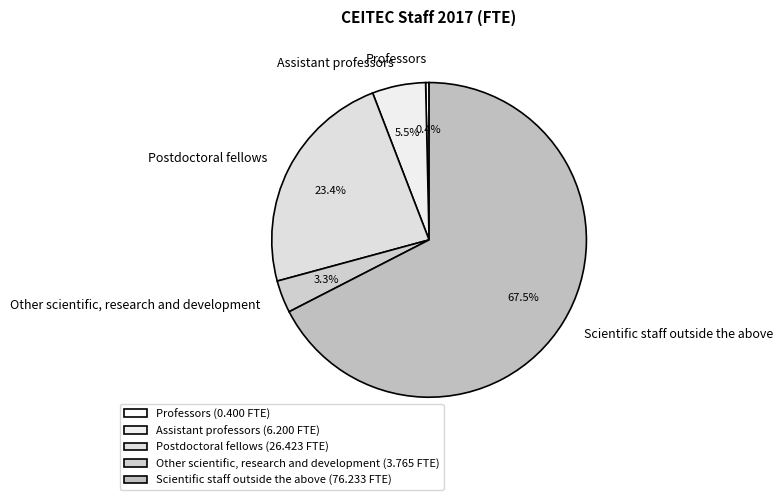

How much of the chart is everything except Professors?

99.6%